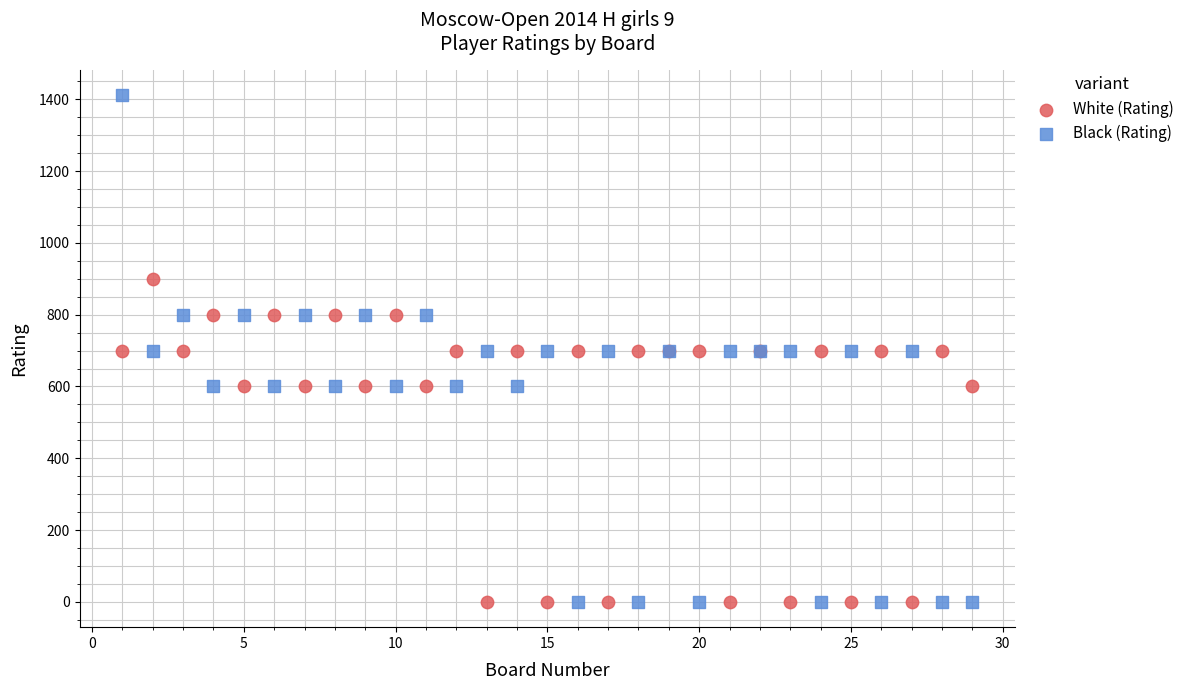

Which series reaches the maximum Y coordinate?

Black (Rating)